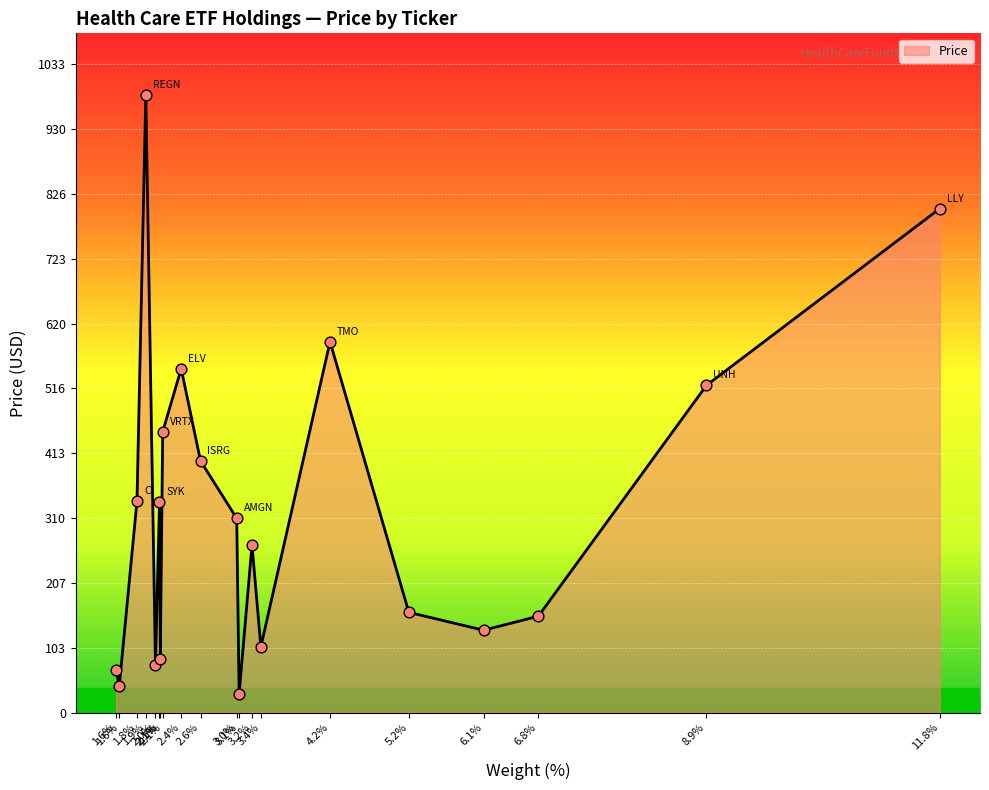

Is this an area chart (filled region under the line)?

Yes